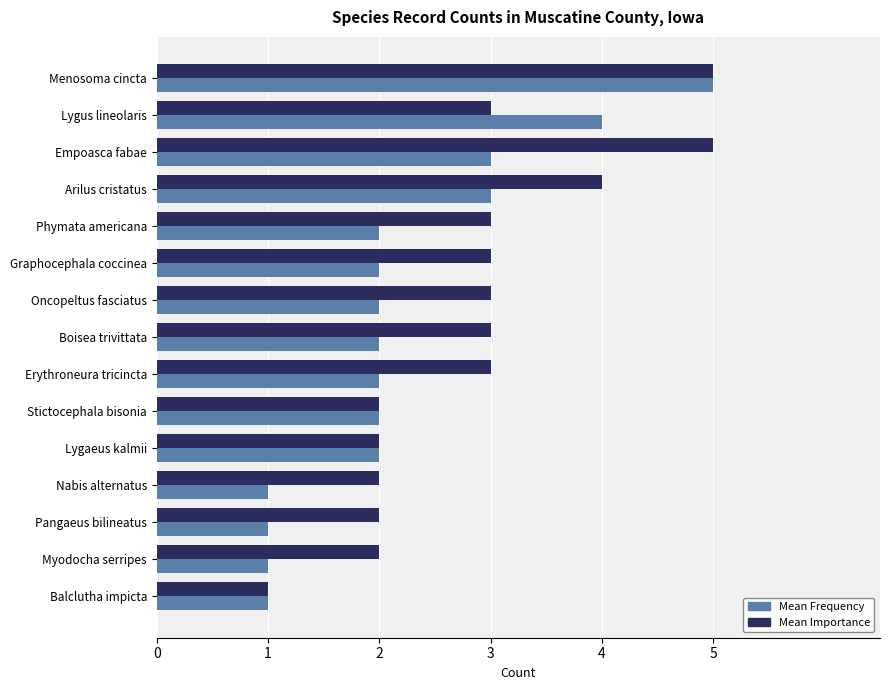

True or false: Mean Frequency has a value of 2 at Arilus cristatus.

False